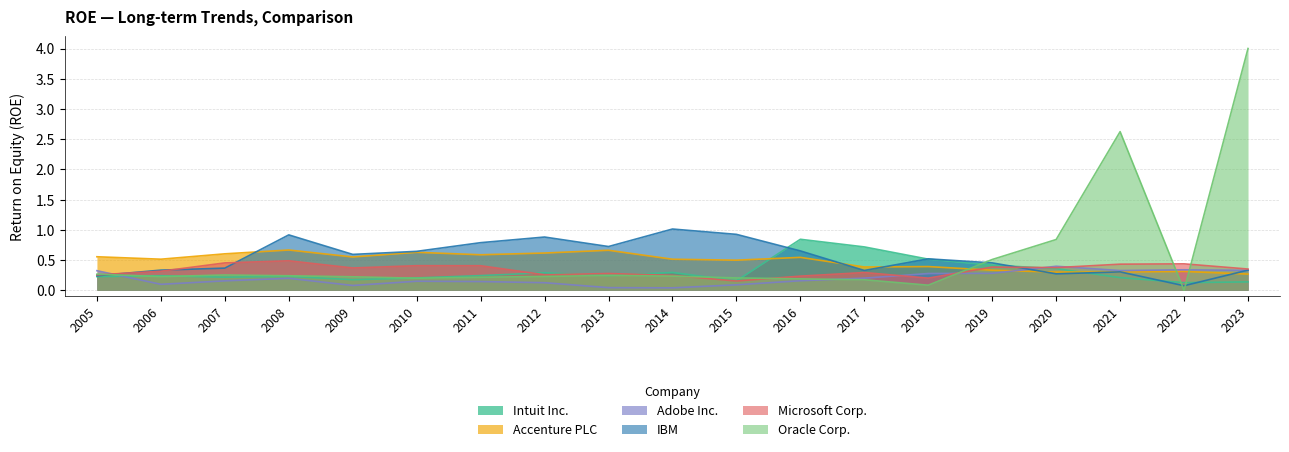

What is the average value of the Microsoft Corp. series?

0.3